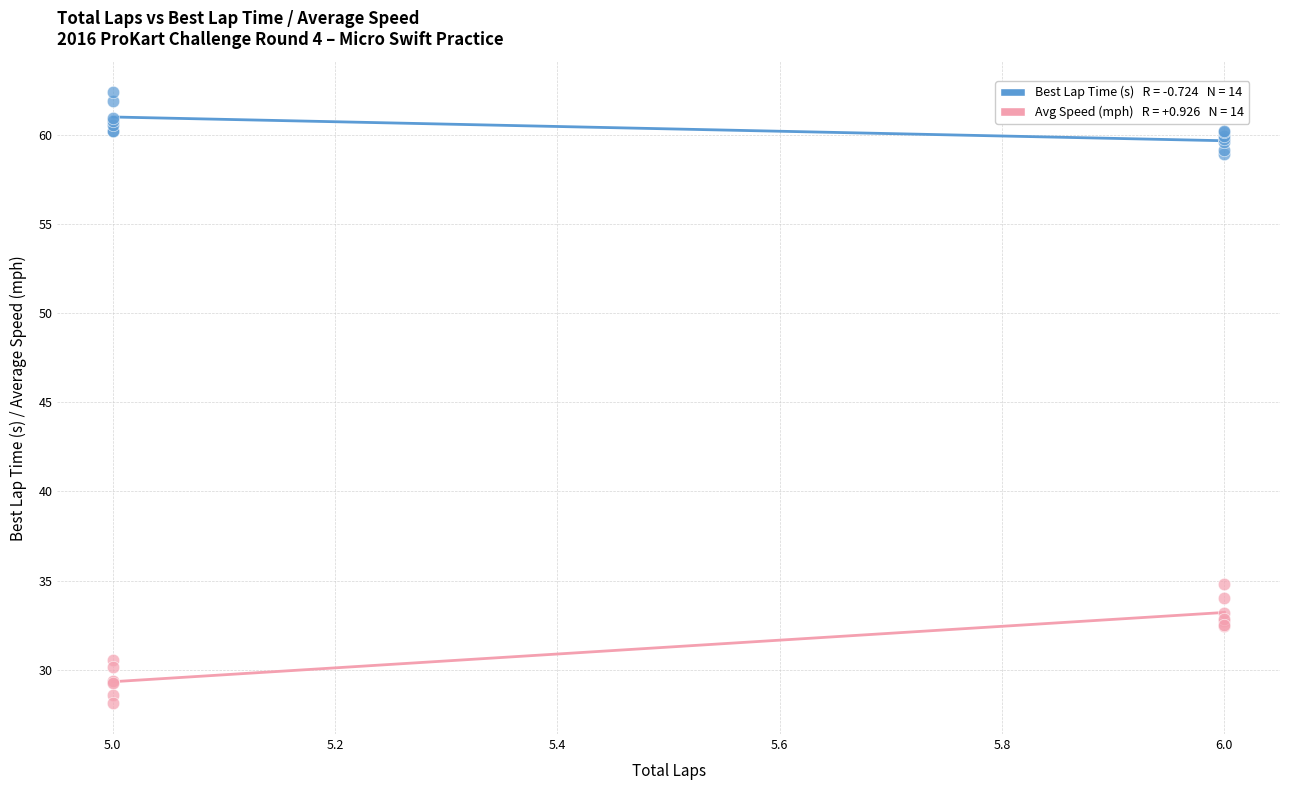

Across all series, what Y value is closest to 45?

34.8